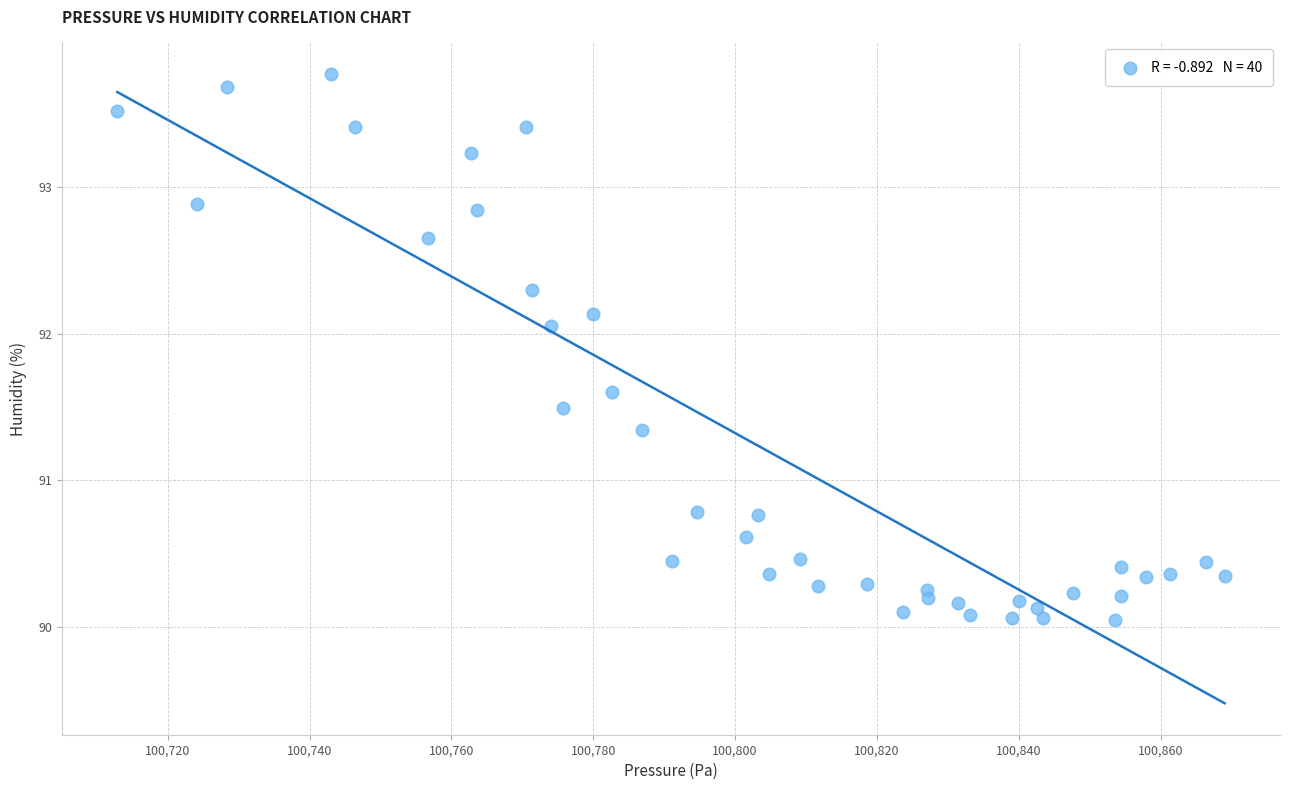

What is the range of X values (max minus min)?

156.1